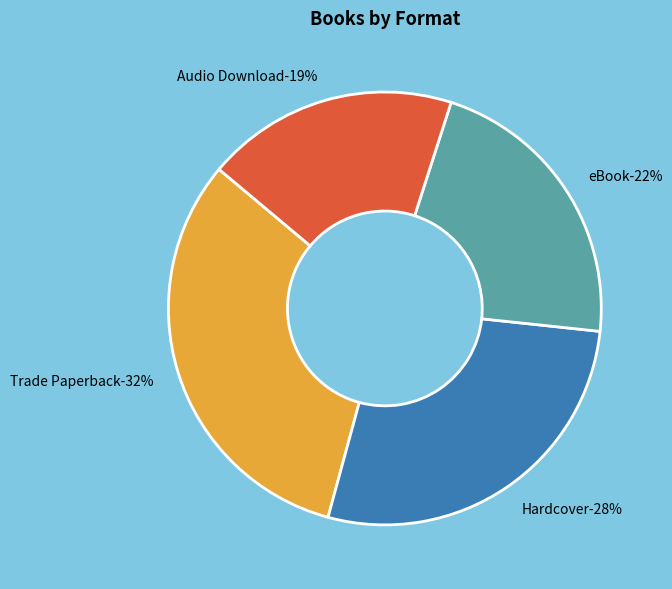

Is there any slice that represents more than half of the pie?

No